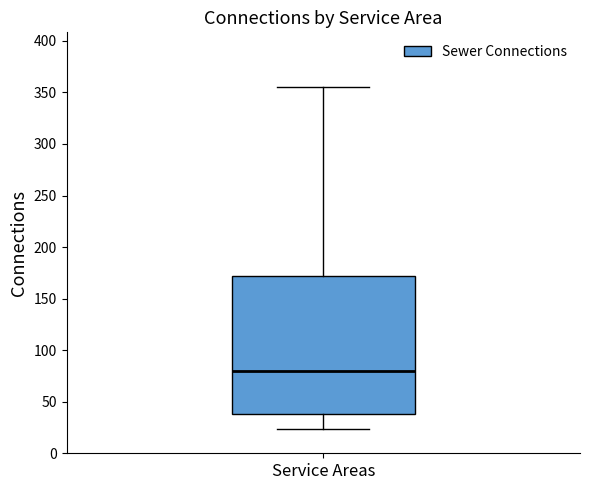

Transcribe this box plot: give where the median line is, the range the box spans, and where the two whiskers end, as read against the y-axis. The values are not printed on the chart, so give them approximately, as read against the axis.

median 80, box 40 to 170, whiskers 25 to 355